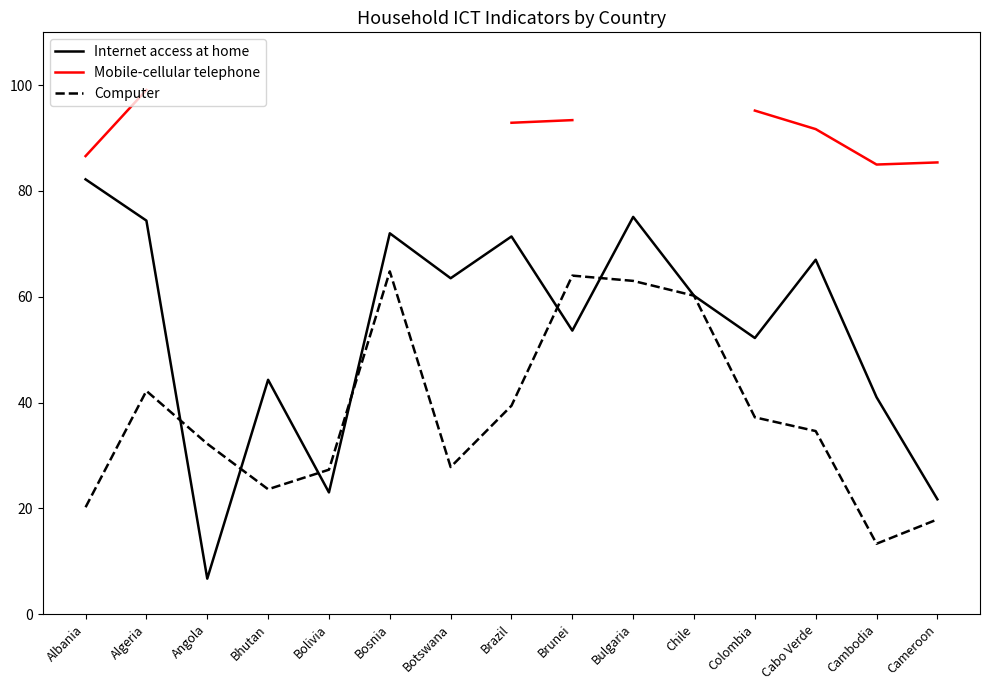

What is the label of the 12th point from the right?

Bhutan